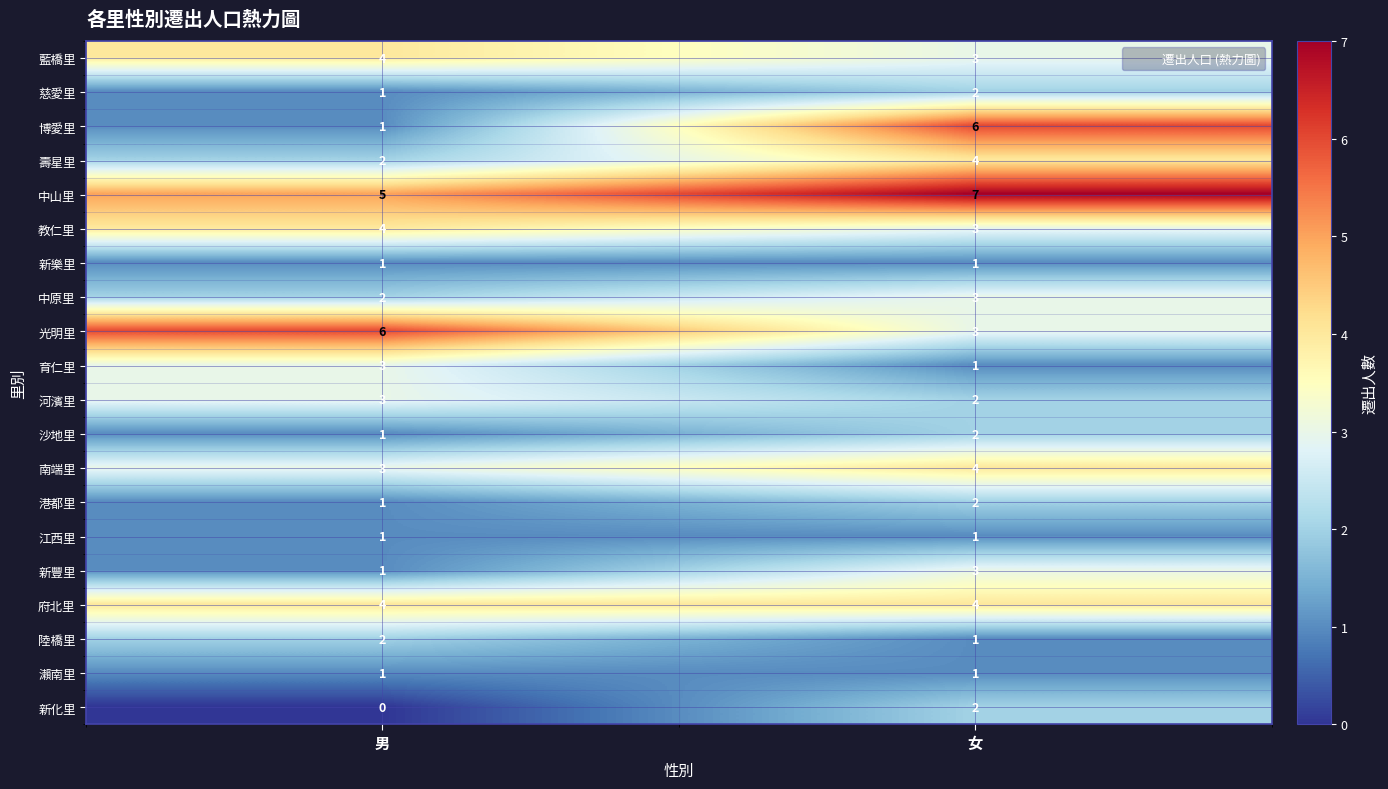

The 博愛里 series shows 10 at 女. True or false?

False